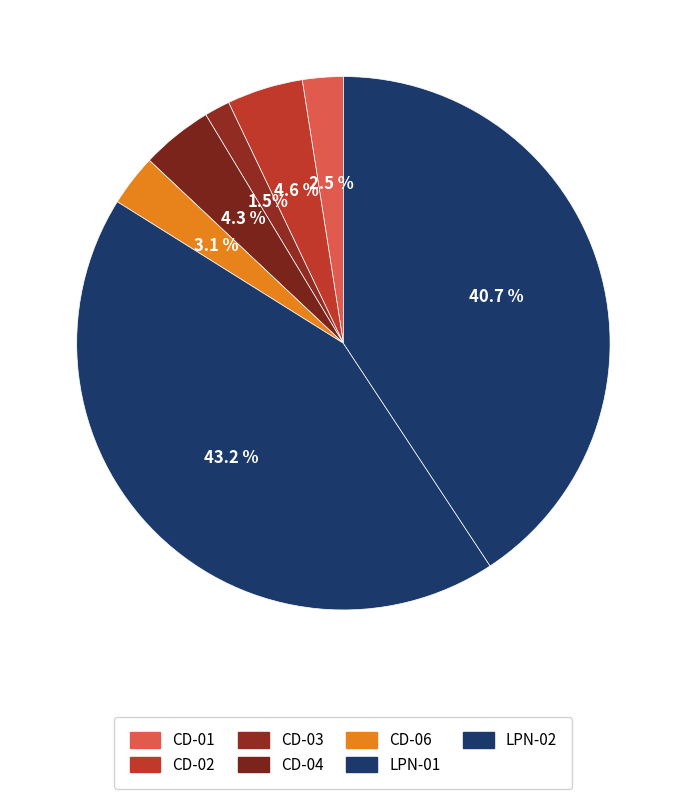

To the nearest percent, what is the average slice percentage?

14%